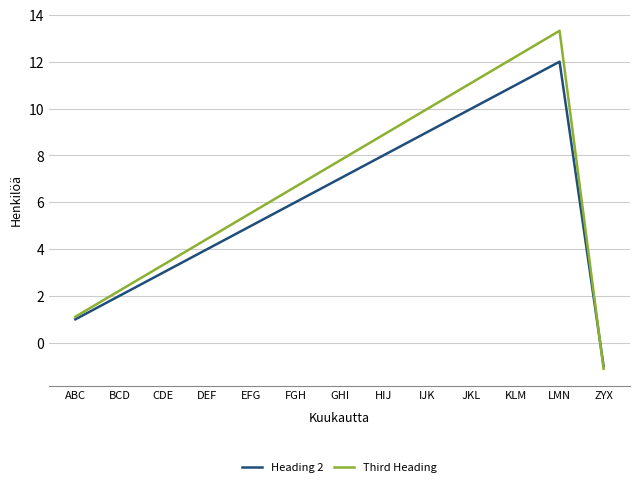

Is it true that Third Heading equals 4.4 at DEF?

True